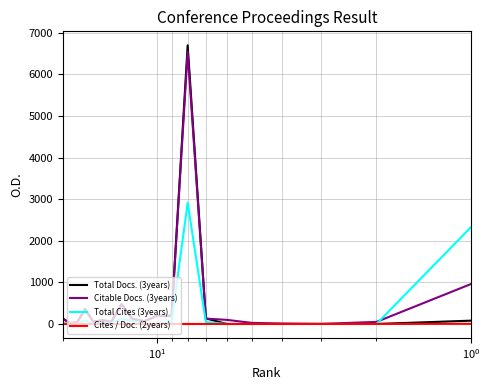

Does the chart display data point markers on the line(s)?

No